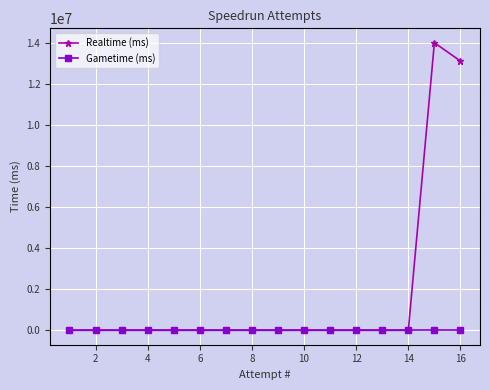

Which series has the largest total across all categories?

Realtime (ms)